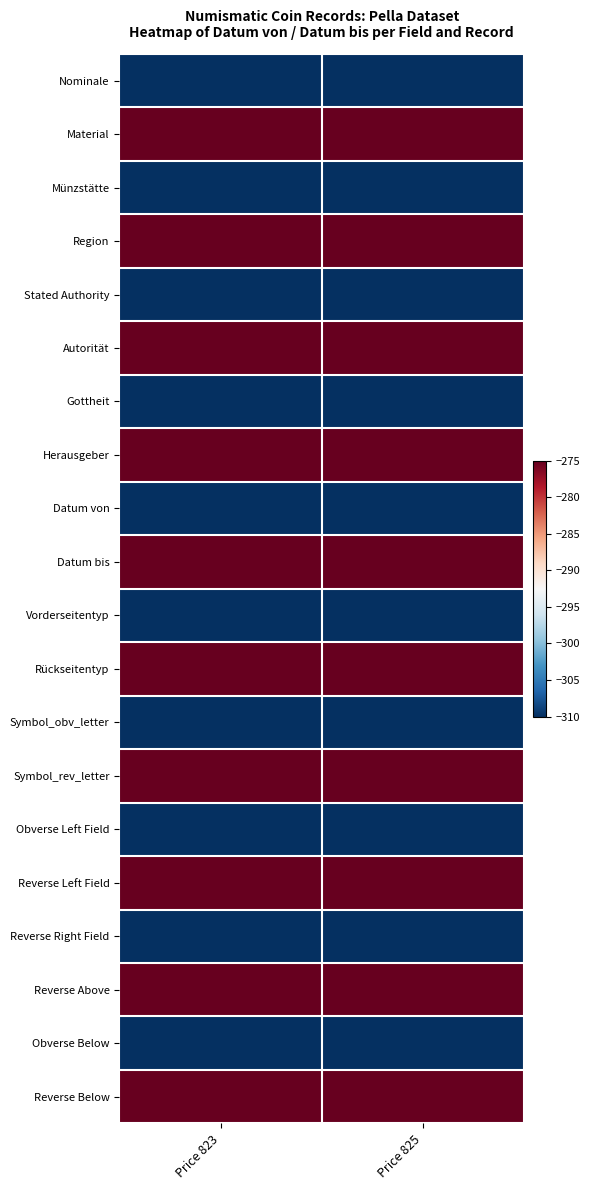

What is the total value across all series at Price 825?

-5850